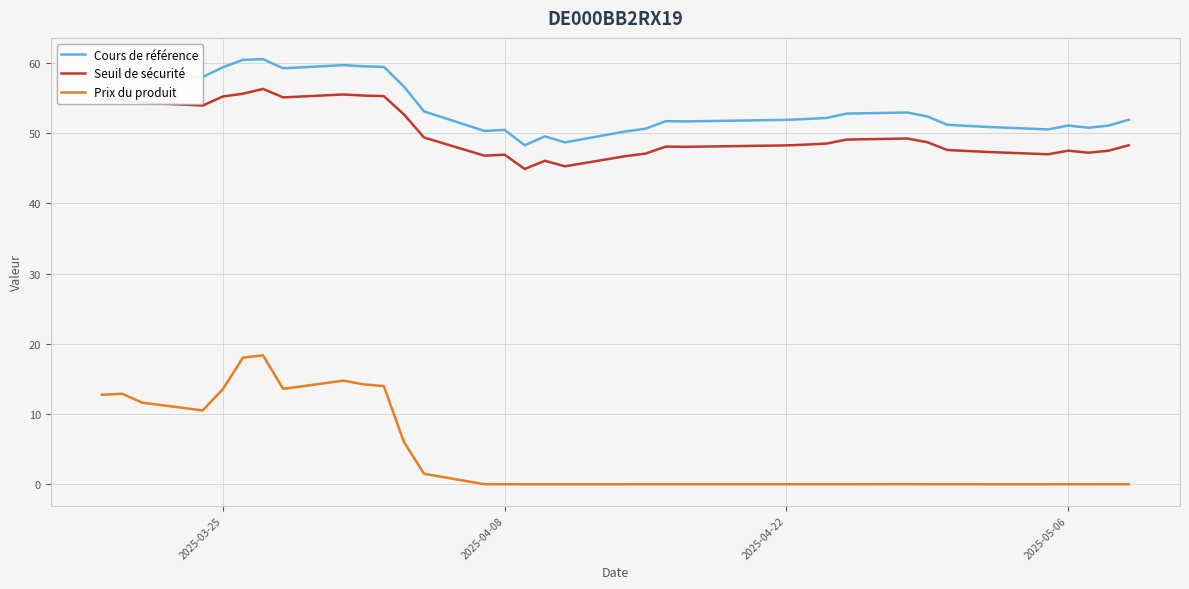

At how many categories does at least one series exceed 5?

35